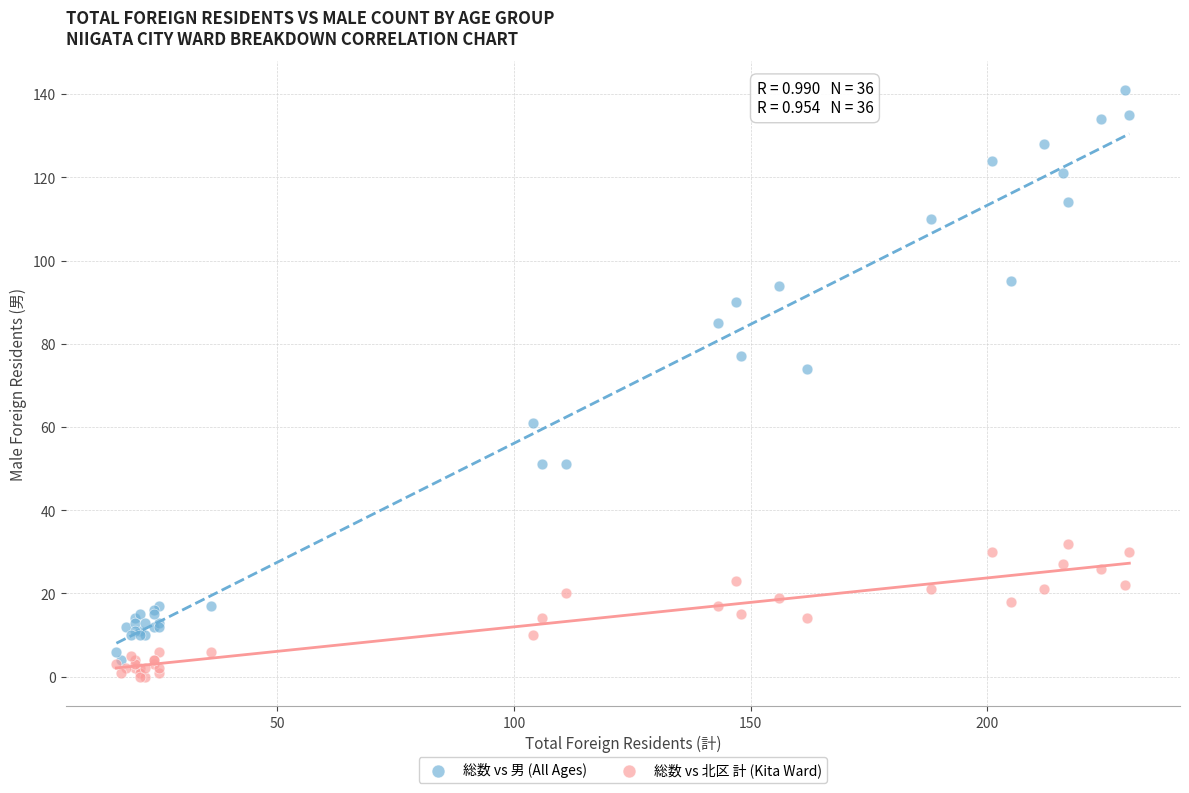

In the 総数 vs 男 (All Ages) series, what Y value is closest to 72?

74